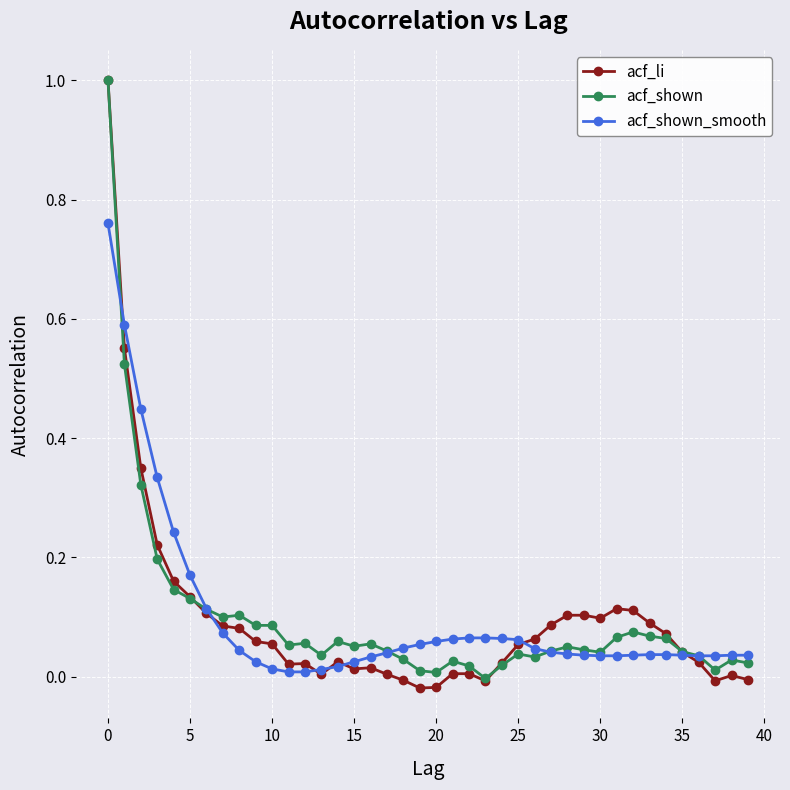

Which series has the largest range (max minus min)?

acf_li